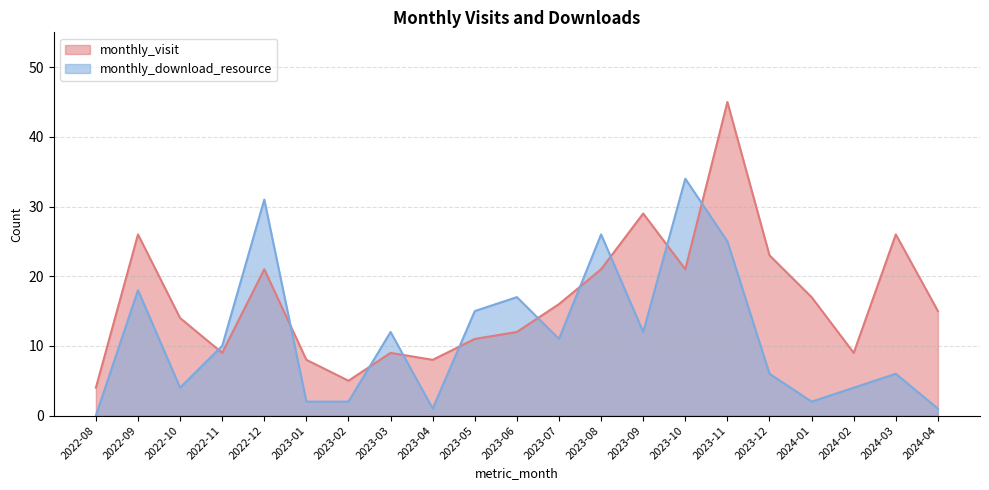

How many lines are shown in the chart?

2